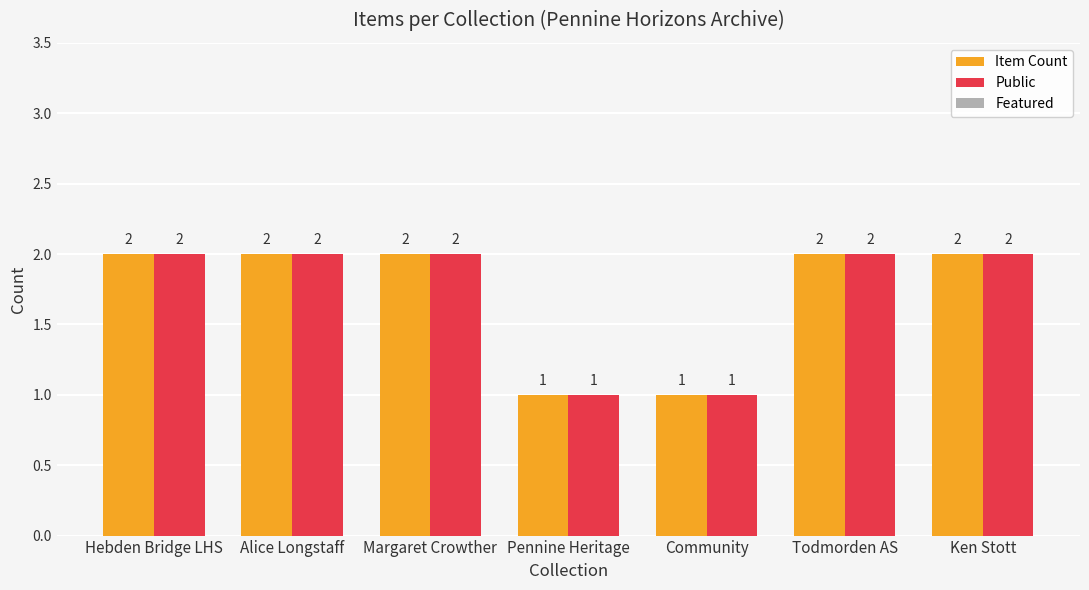

Are the bars horizontal?

No